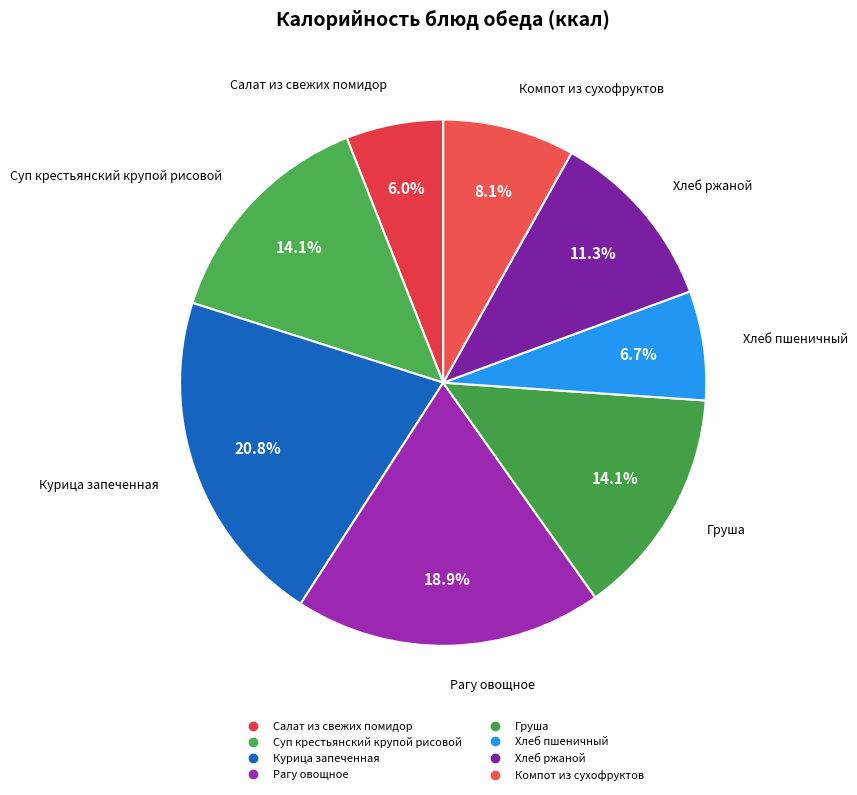

Approximately how many times larger is the value at Груша compared to Рагу овощное?

0.7